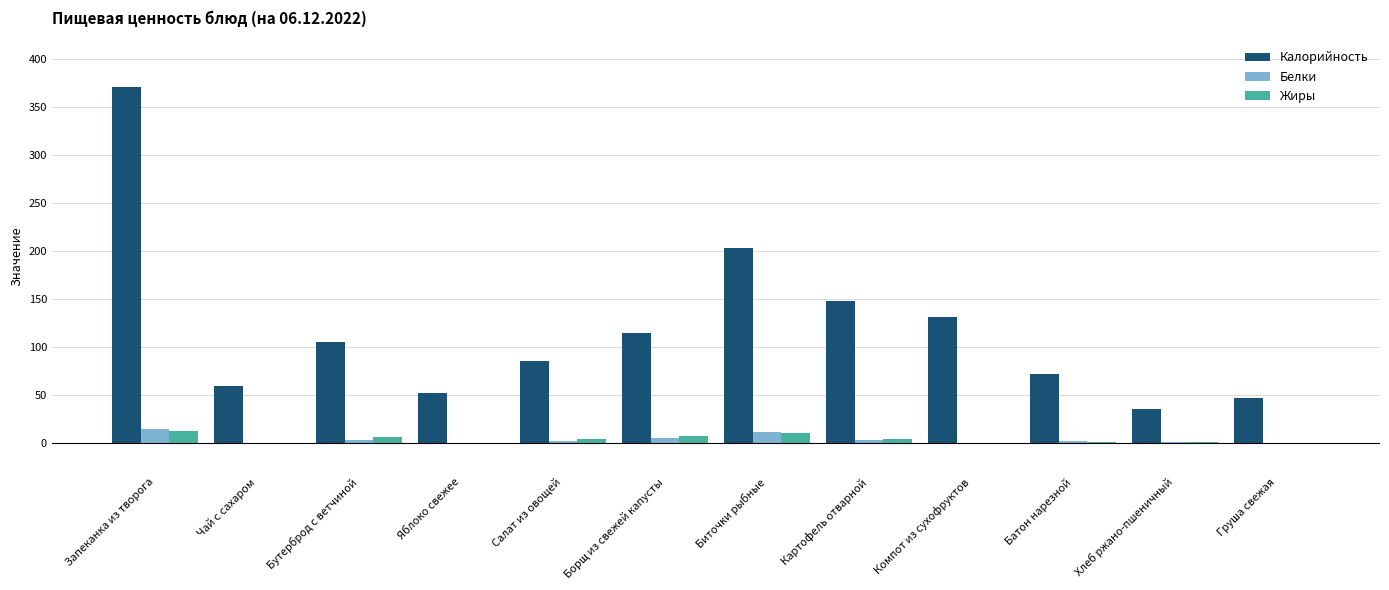

At which category is the sum across all series the highest?

Запеканка из творога